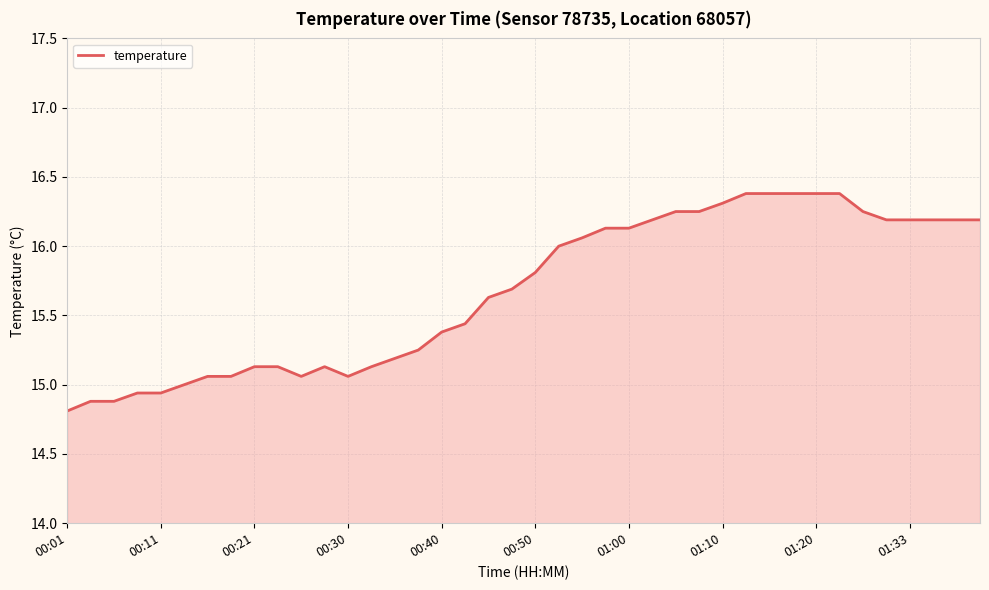

How many lines are shown in the chart?

1